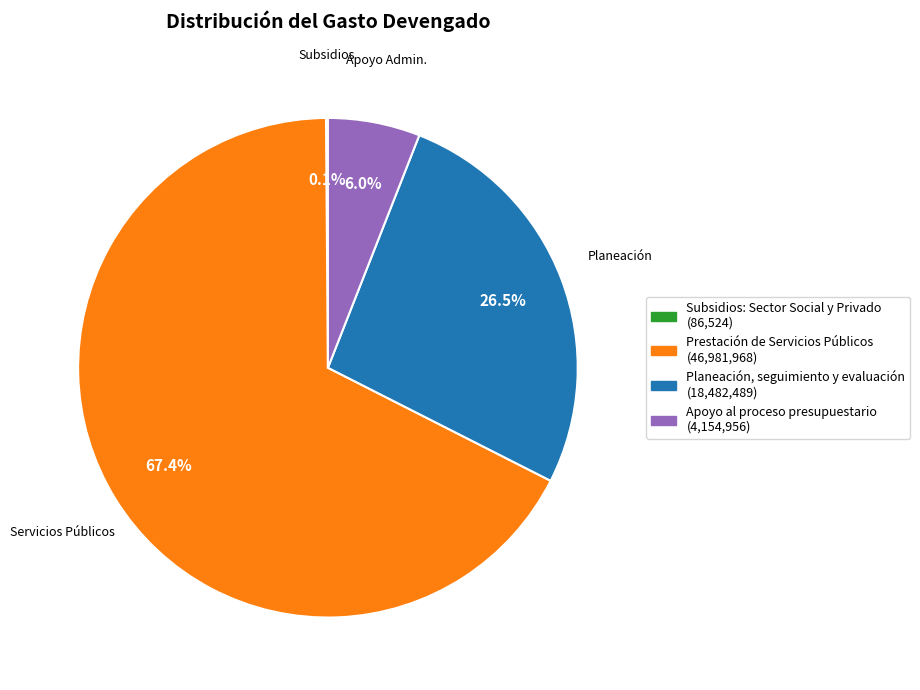

To the nearest percent, what portion does Prestación de Servicios Públicos represent?

67%